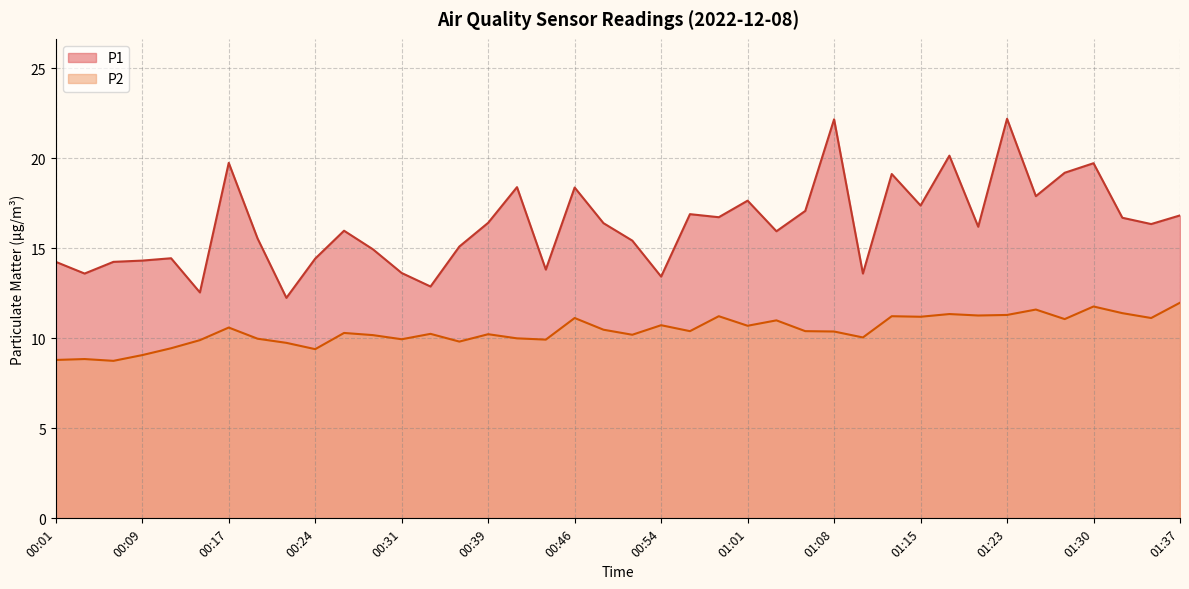

At 01:08, list the series in order from largest to smallest.

P1, P2